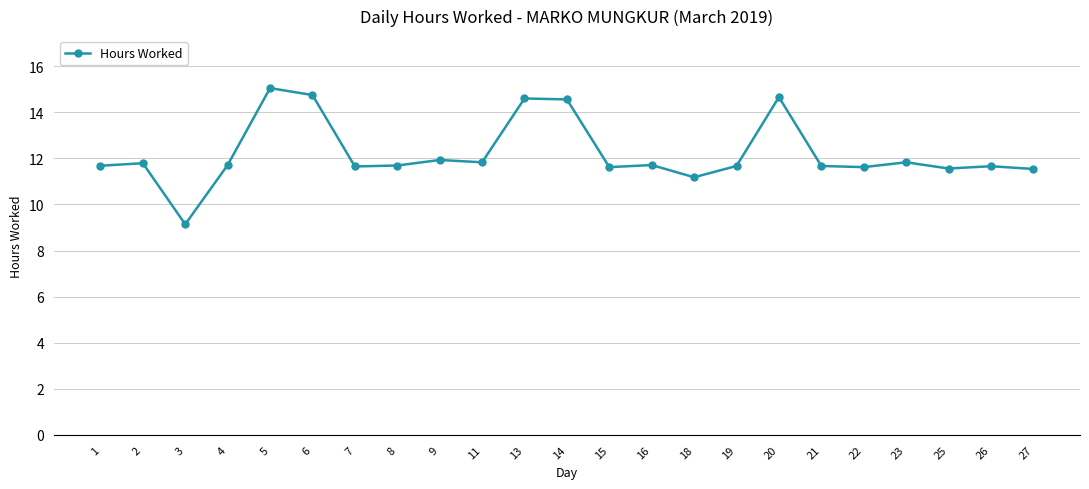

Does the chart have visible grid lines?

Yes